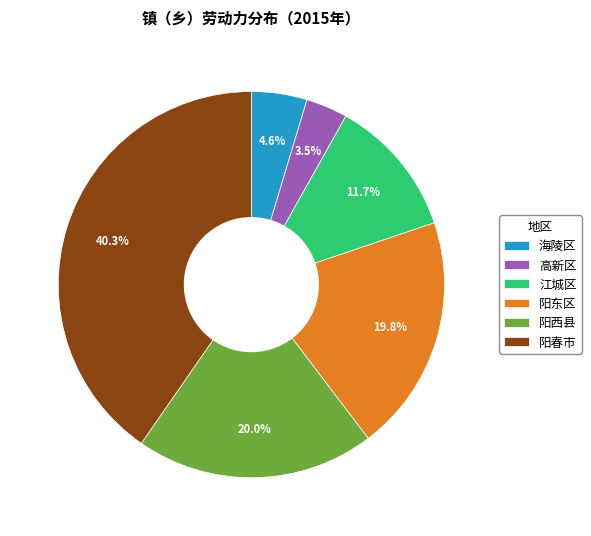

The 海陵区 slice represents 5% of the pie. True or false?

True